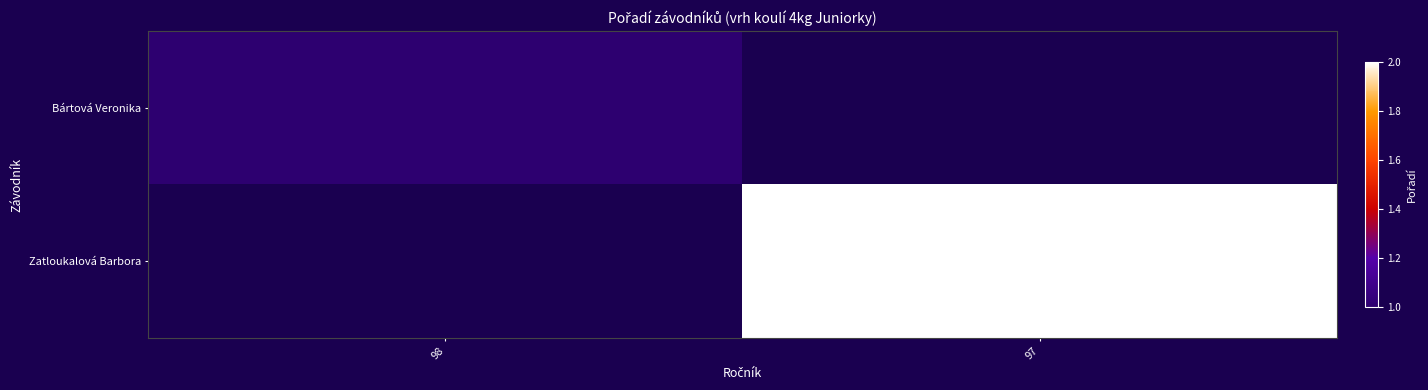

Which label corresponds to the largest value in the chart?

97